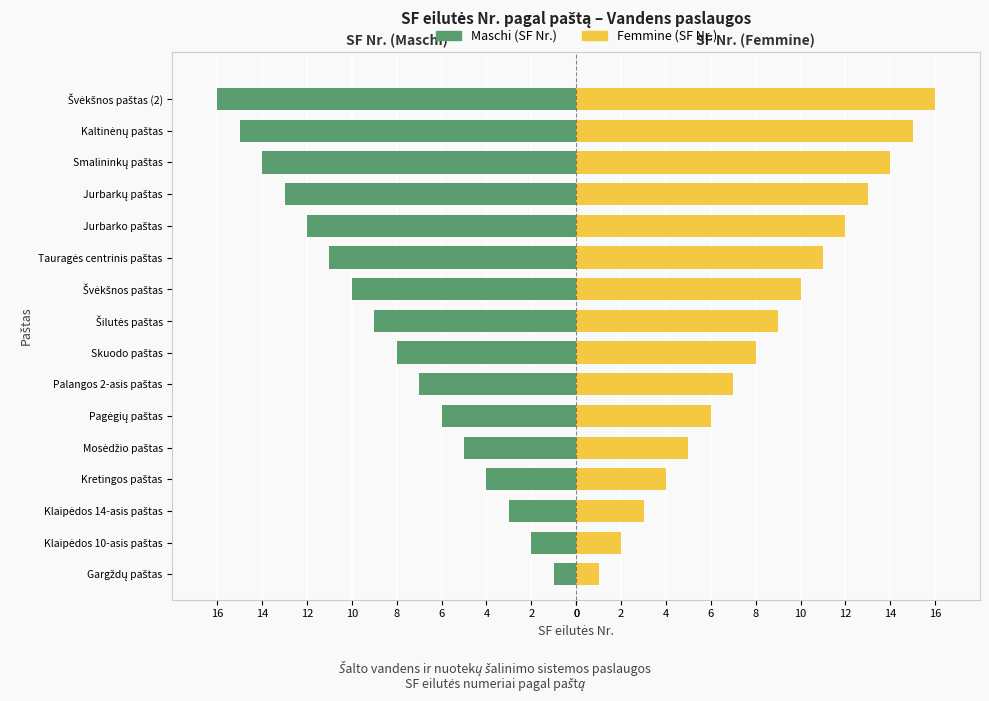

What is the sum of all Femmine values?

136